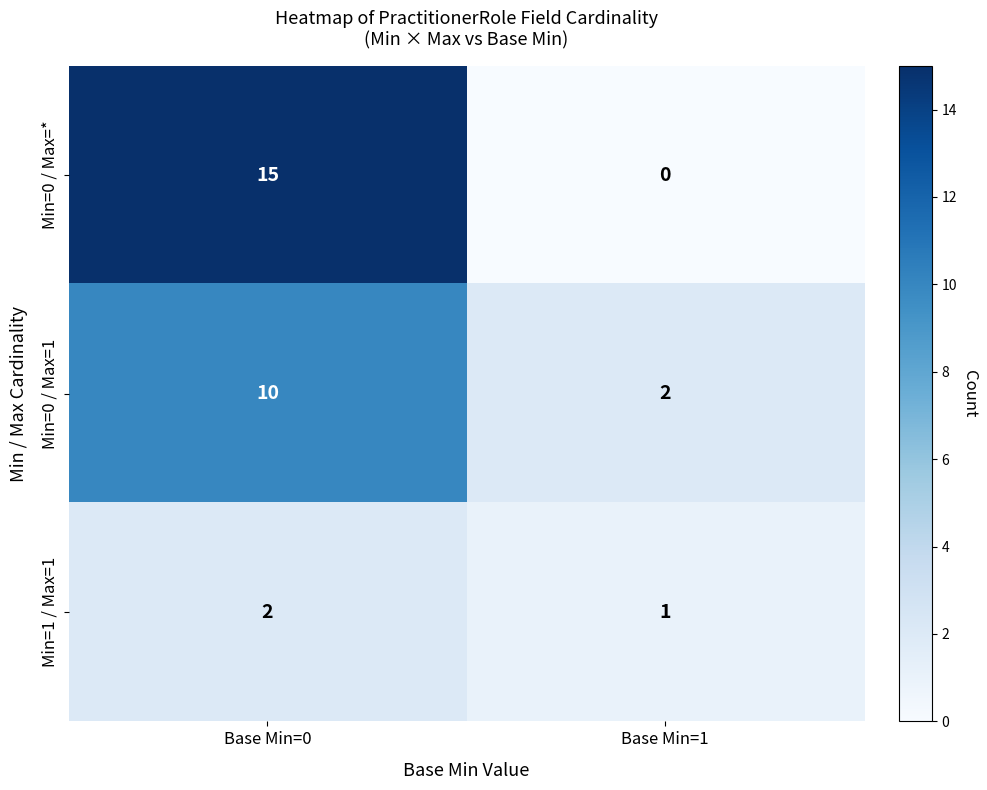

Reading left to right, transcribe all the data shown in this chart.

Min=0 / Max=*: 15	0
Min=0 / Max=1: 10	2
Min=1 / Max=1: 2	1